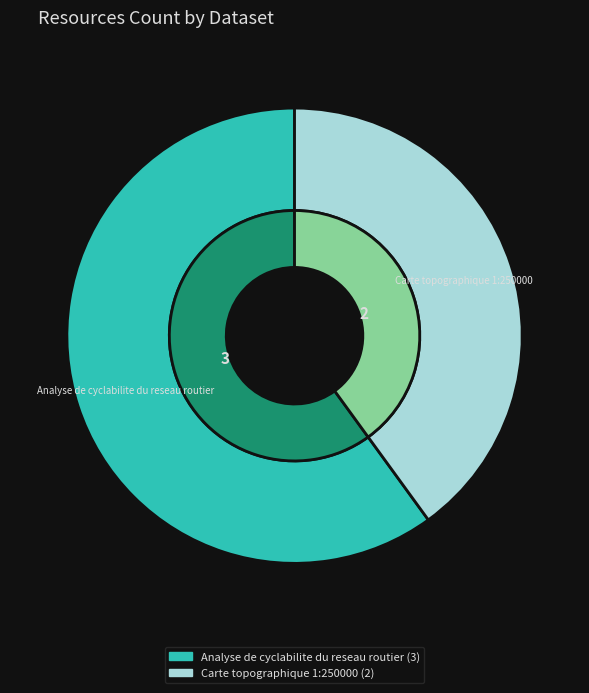

What percentage is the Carte topographique 1:250000 slice, to the nearest percent?

40%